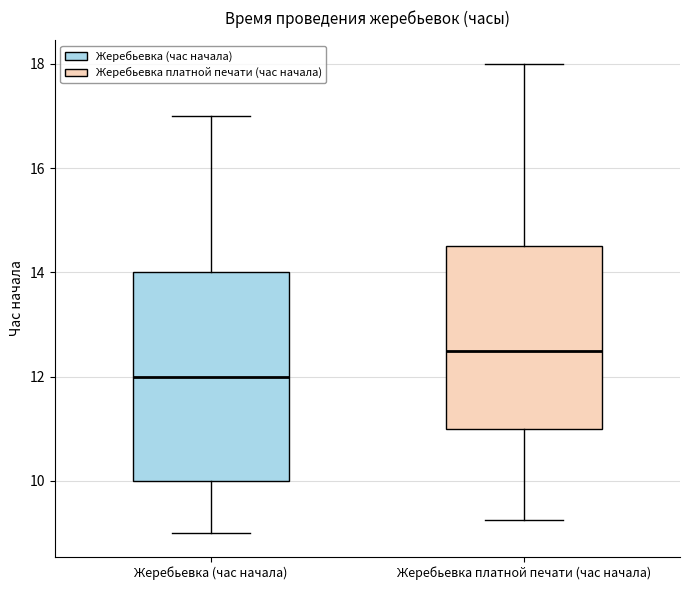

Which box is the tallest, from its lower edge to its upper edge?

Жеребьевка (час начала)